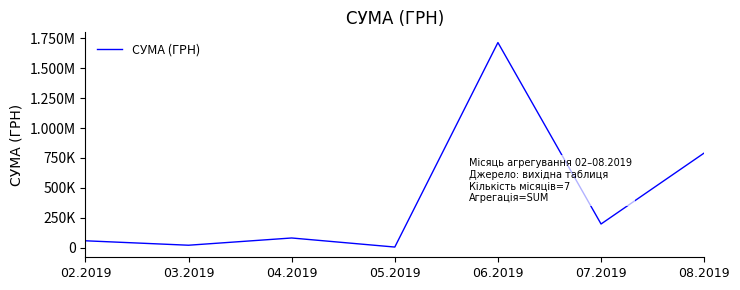

True or false: there are more than 2 points higher than both neighbors.

False